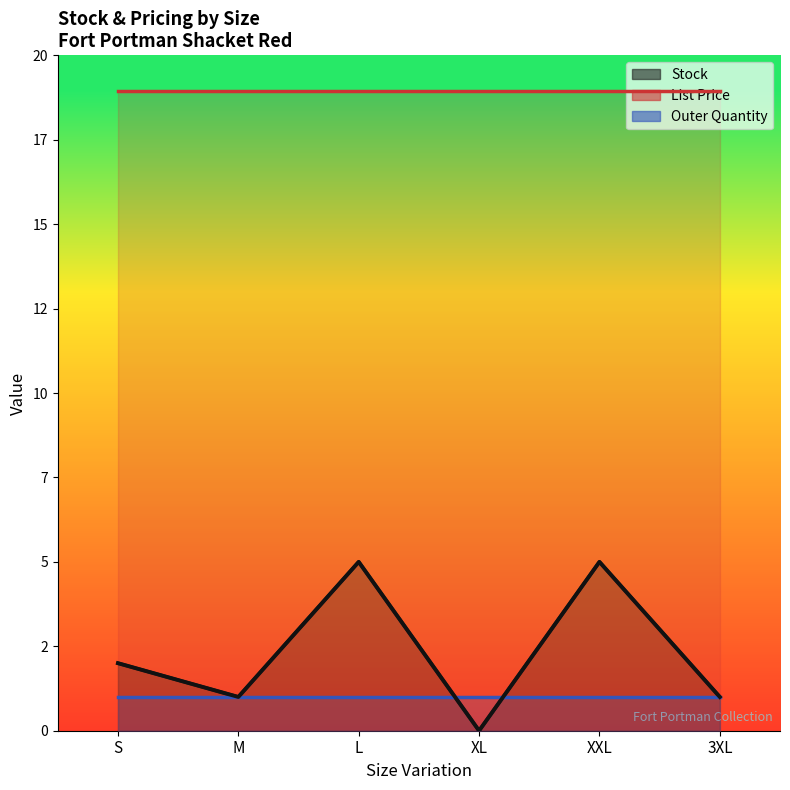

Does the chart have visible grid lines?

No